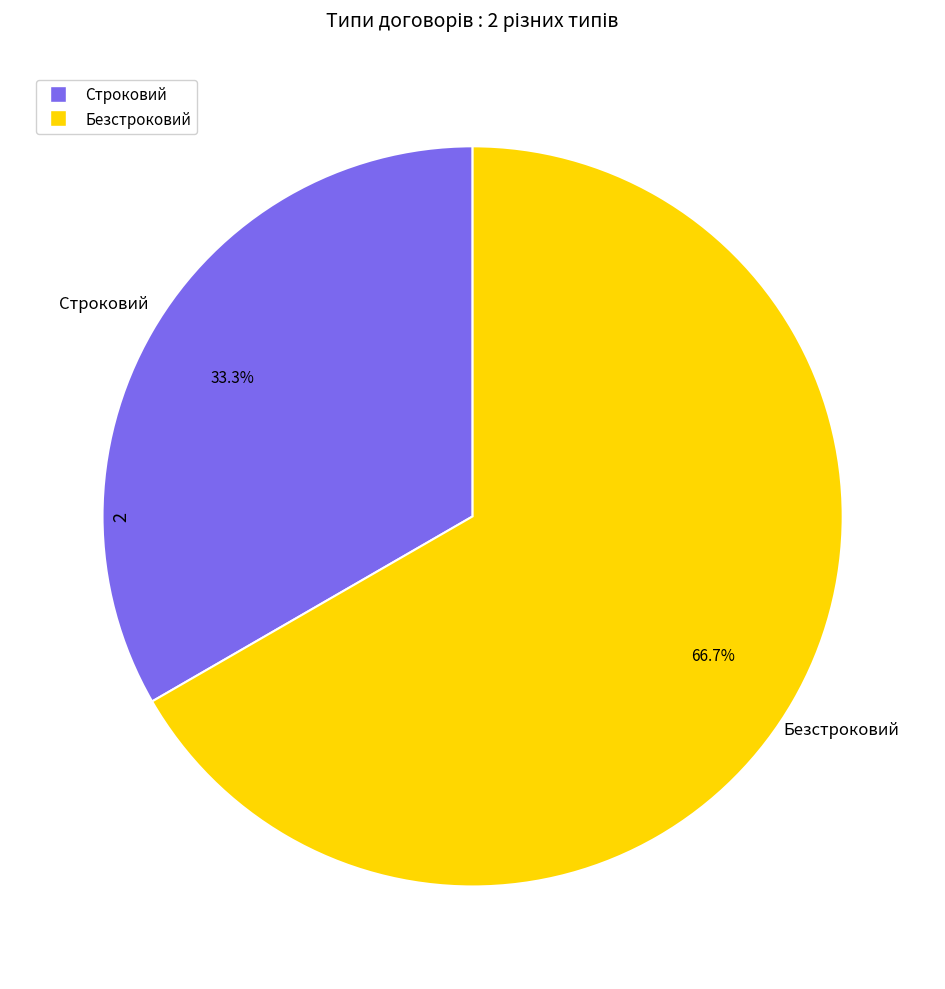

To the nearest percent, what portion does Безстроковий represent?

67%